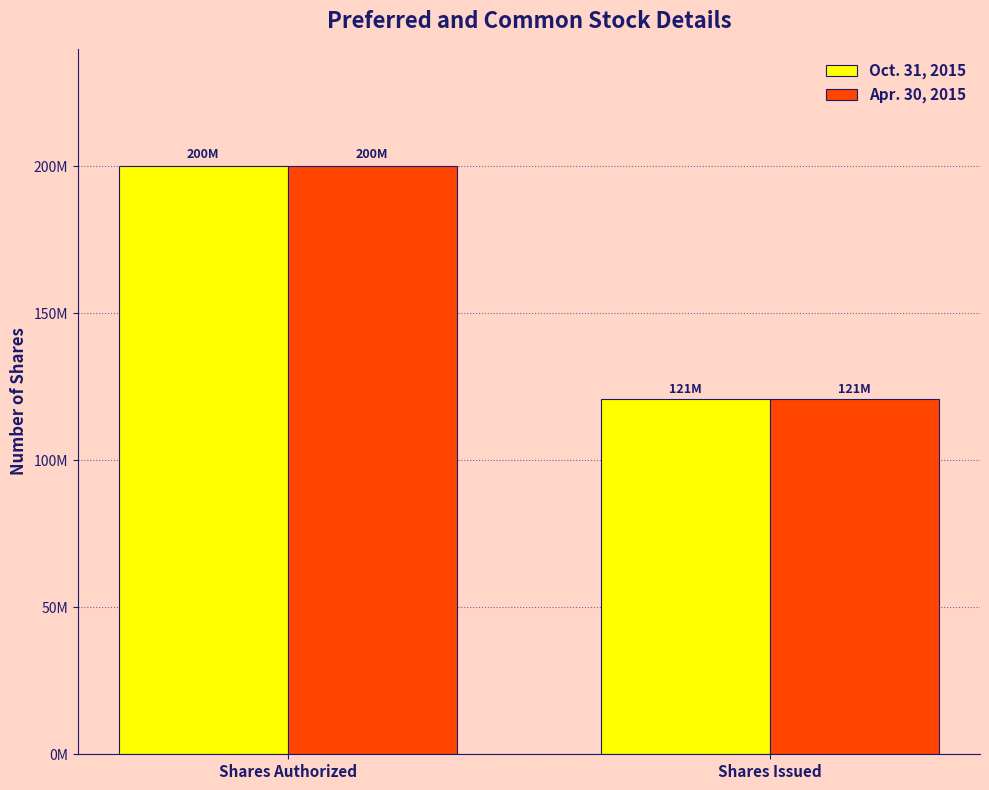

What are all the series names shown in the legend?

Oct. 31, 2015, Apr. 30, 2015